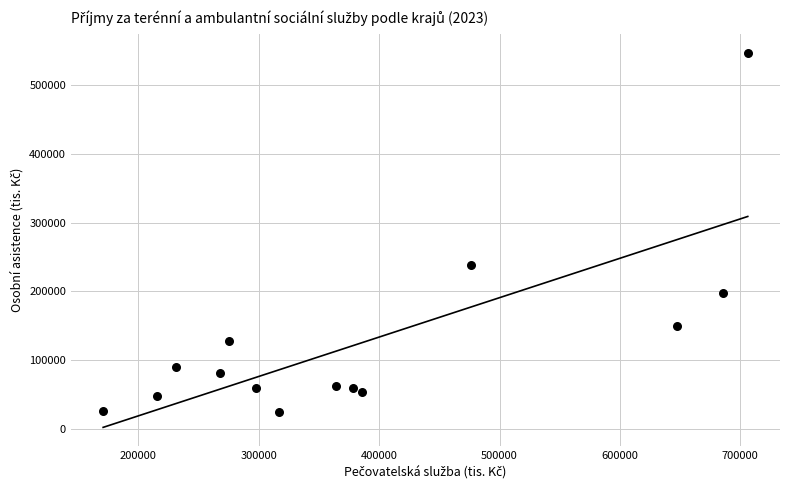

What is the range of X values (max minus min)?

535340